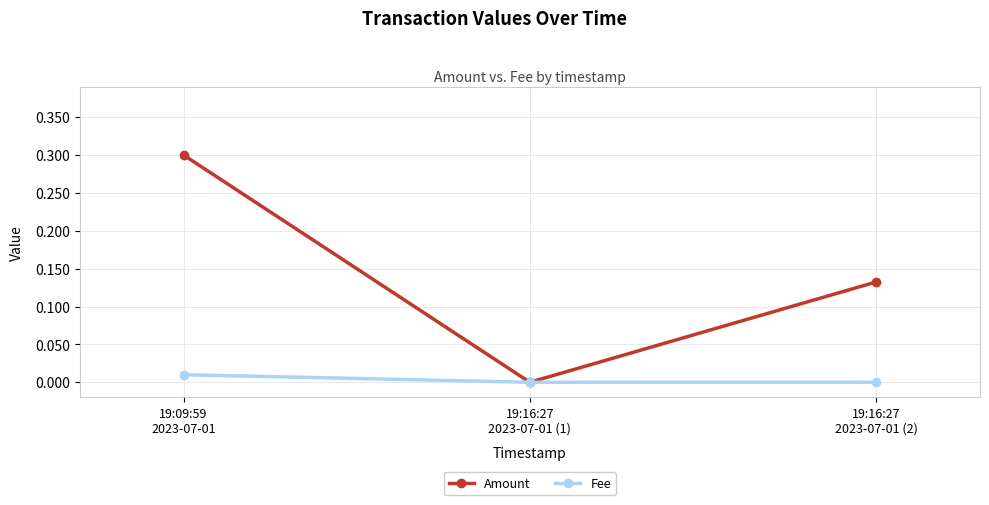

How many values in the Amount series exceed 0?

2